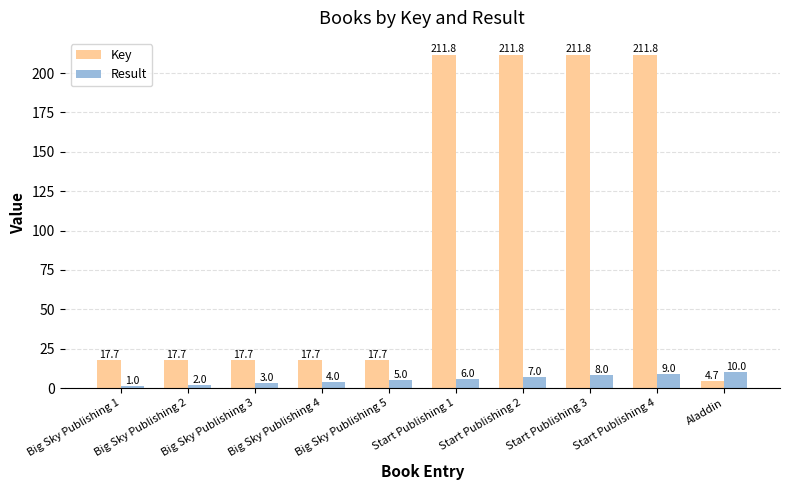

Is the value of Result at Start Publishing 4 greater than the value of Key at Start Publishing 3?

No